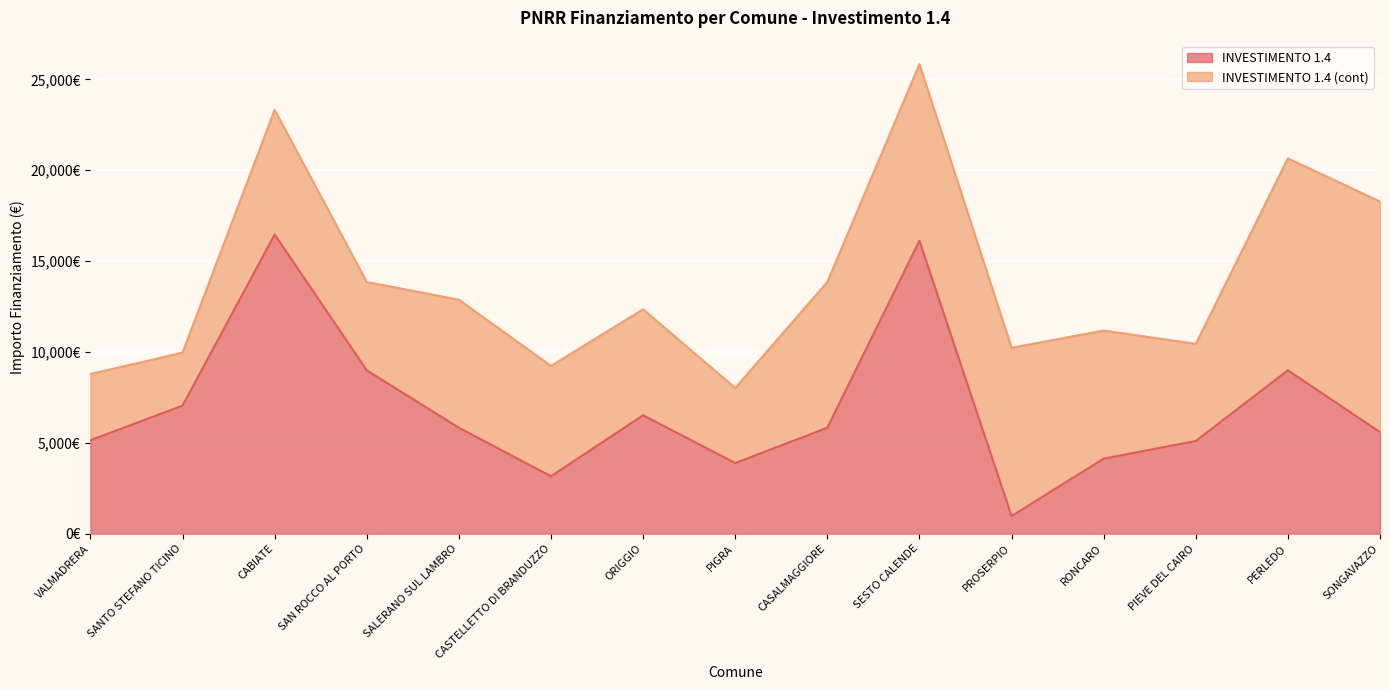

What is the change in value from SALERANO SUL LAMBRO to PERLEDO?

+3159